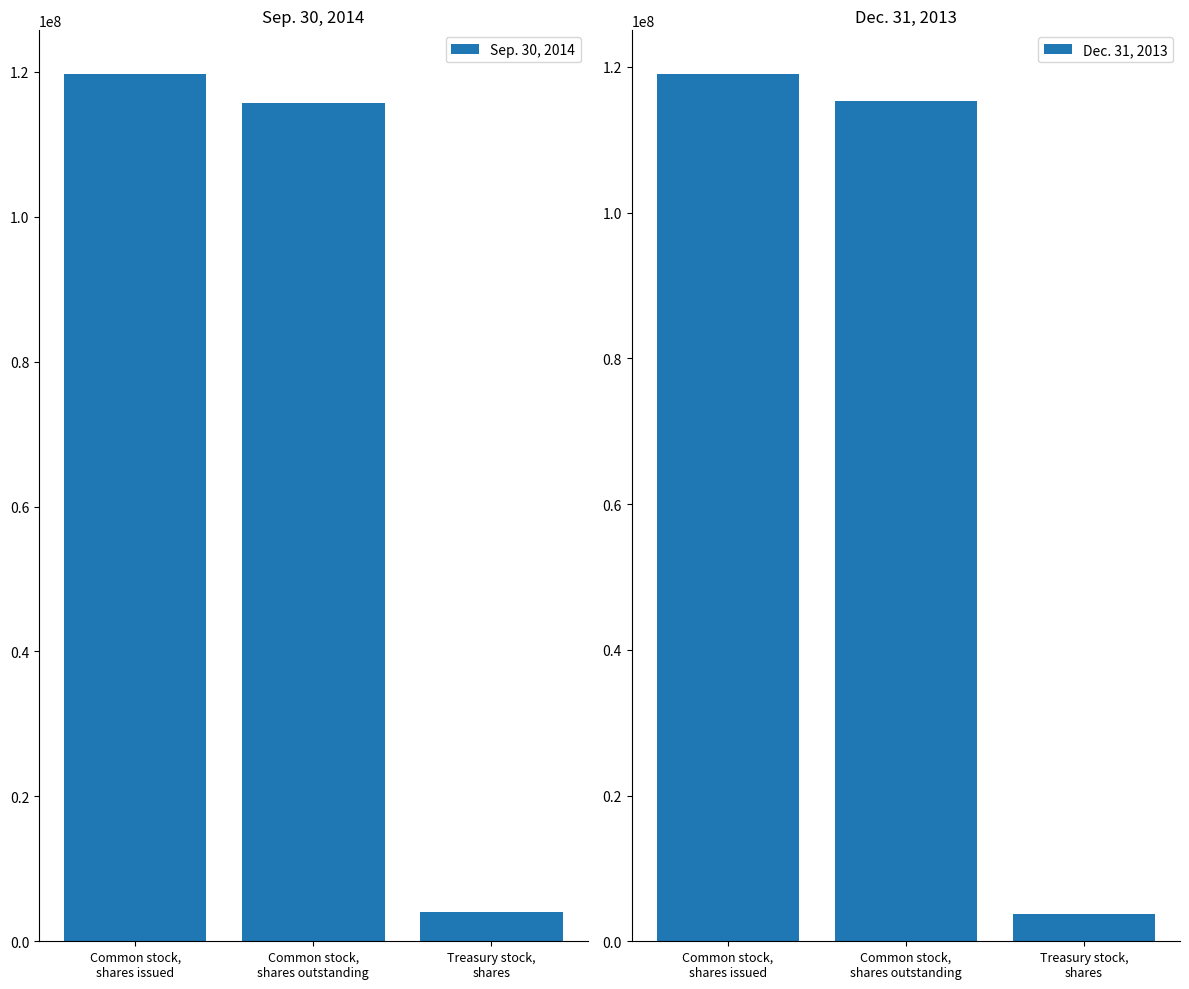

What is the highest value of the Sep. 30, 2014 series?

119752552